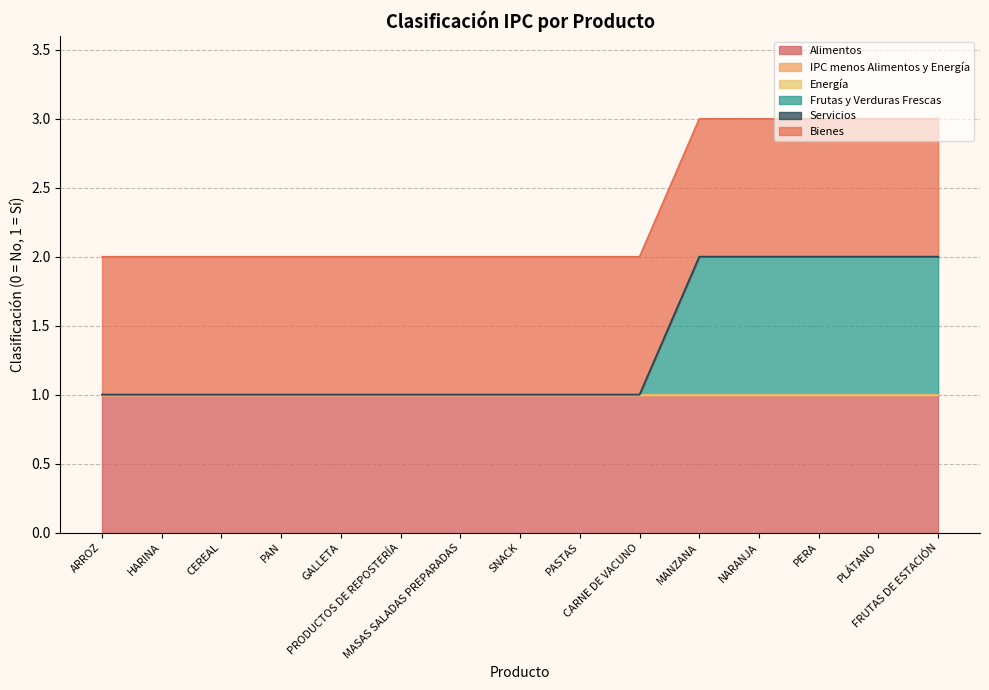

At which category is the sum across all series the highest?

MANZANA